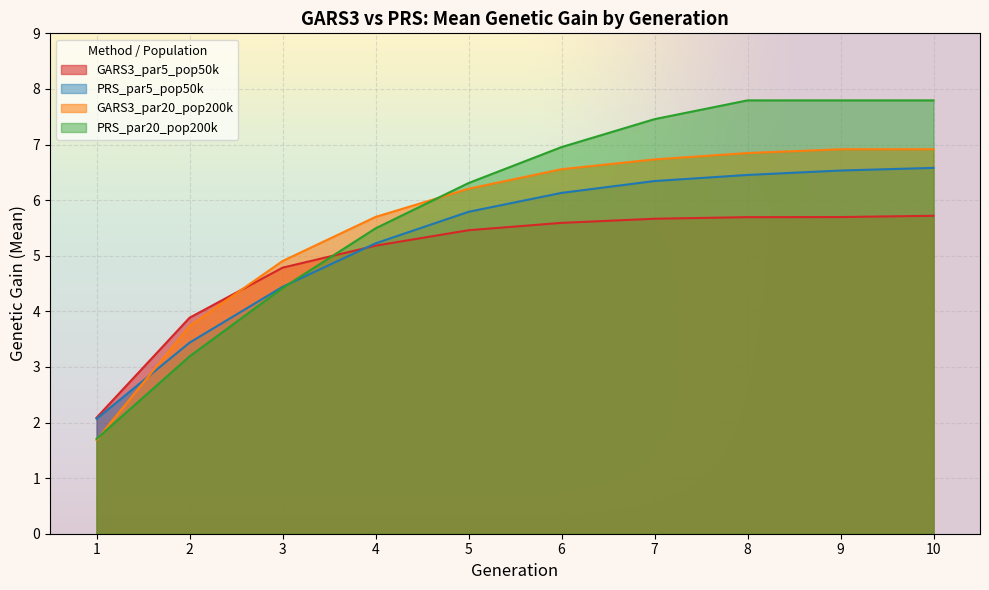

The value of GARS3_par20_pop200k at 10 is 9.6. True or false?

False